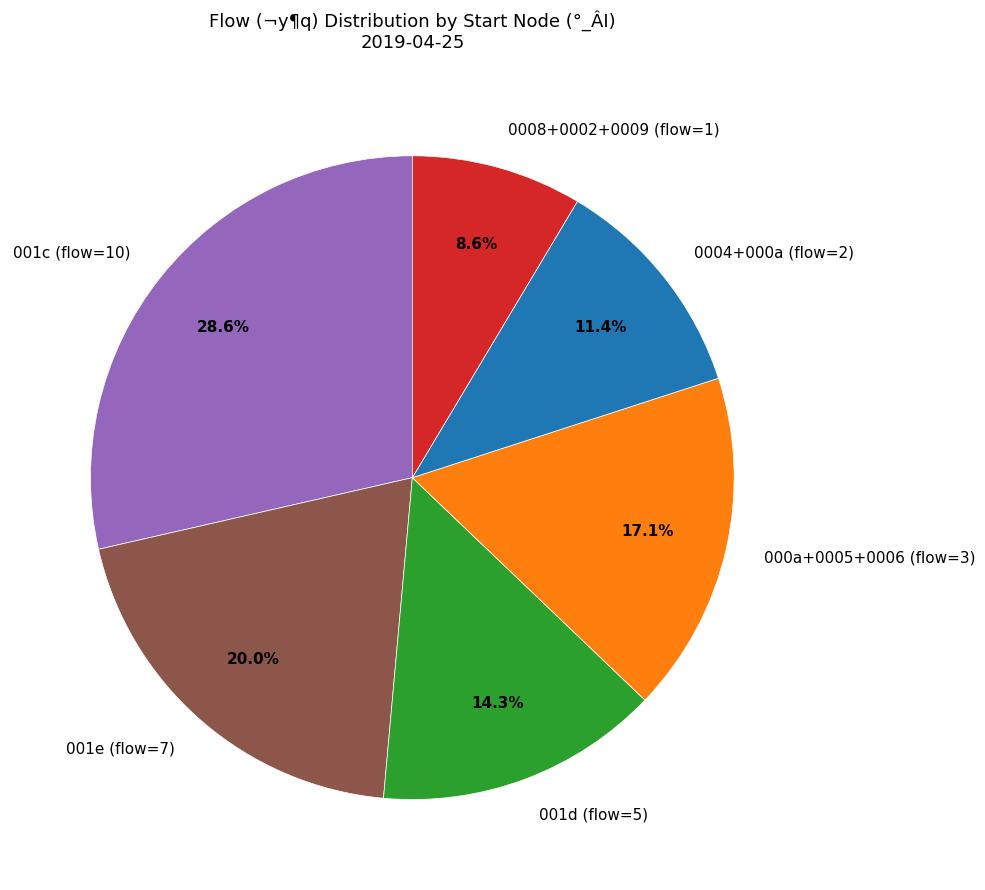

Rank the categories by value from lowest to highest.

0008+0002+0009 (flow=1), 0004+000a (flow=2), 001d (flow=5), 000a+0005+0006 (flow=3), 001e (flow=7), 001c (flow=10)